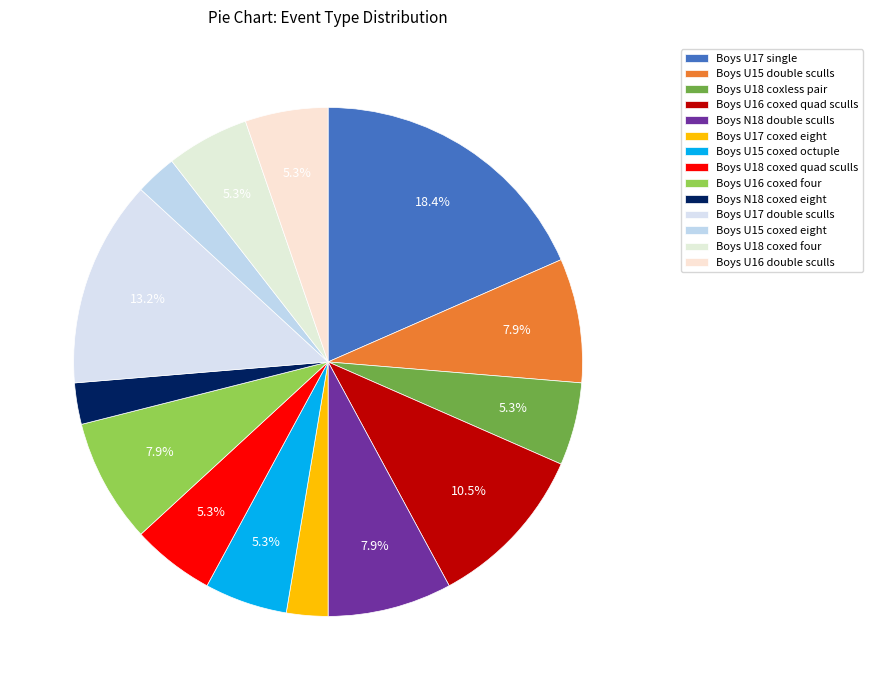

How many slices are in this pie chart?

14